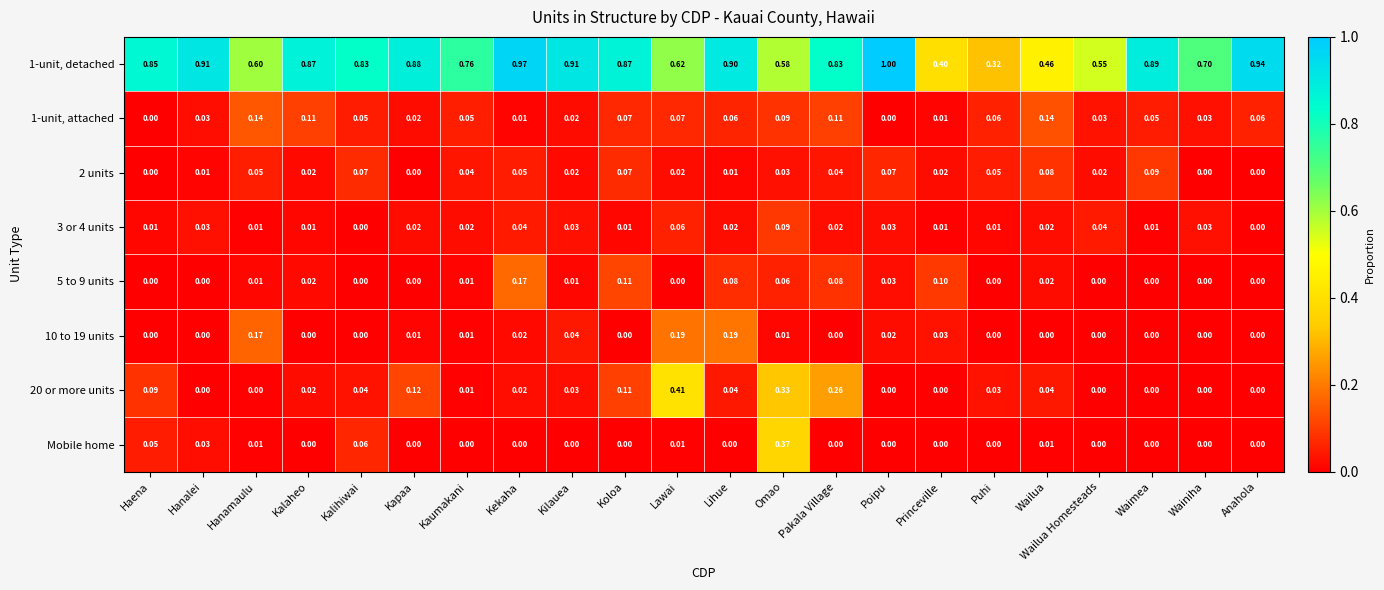

At which label does 3 or 4 units reach its peak?

Omao